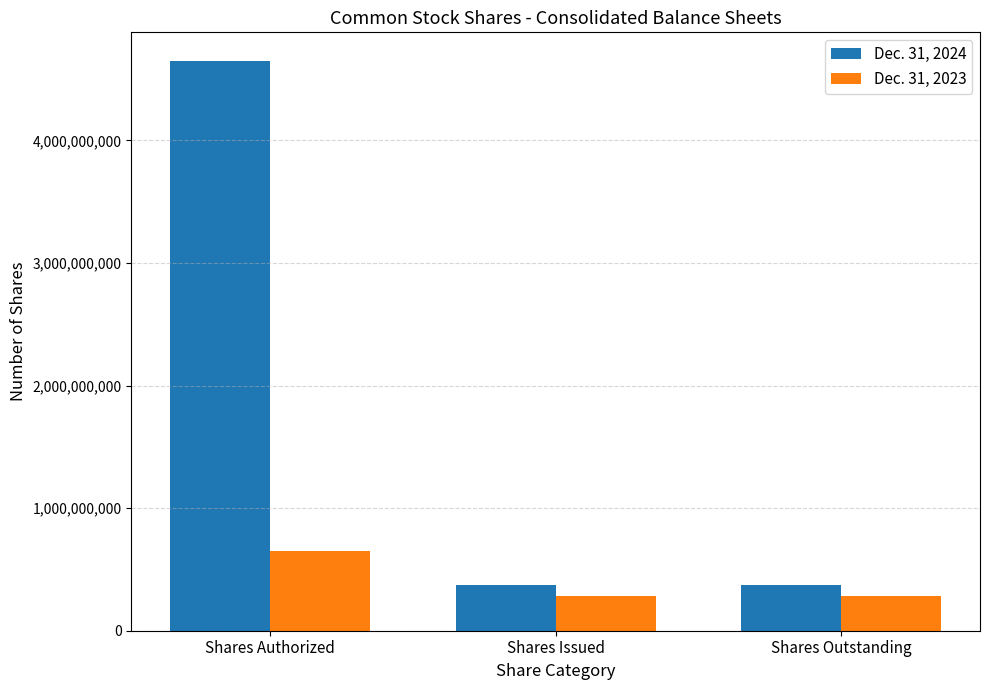

Which series has the largest range (max minus min)?

Dec. 31, 2024